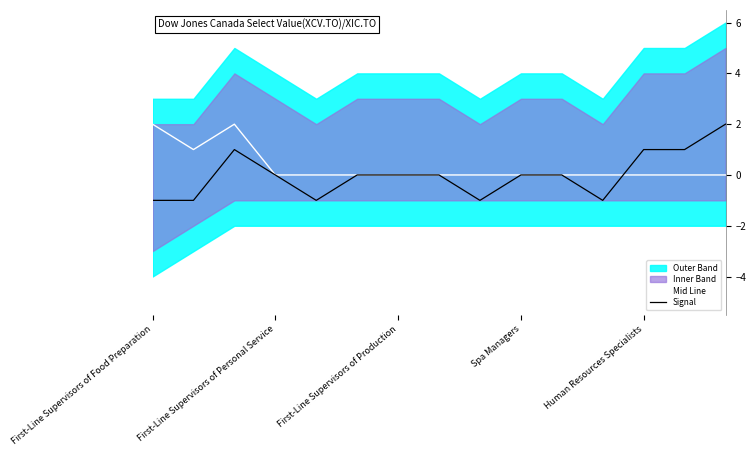

Is the value of Signal at Human Resources Specialists greater than the value of Mid Line at Spa Managers?

Yes